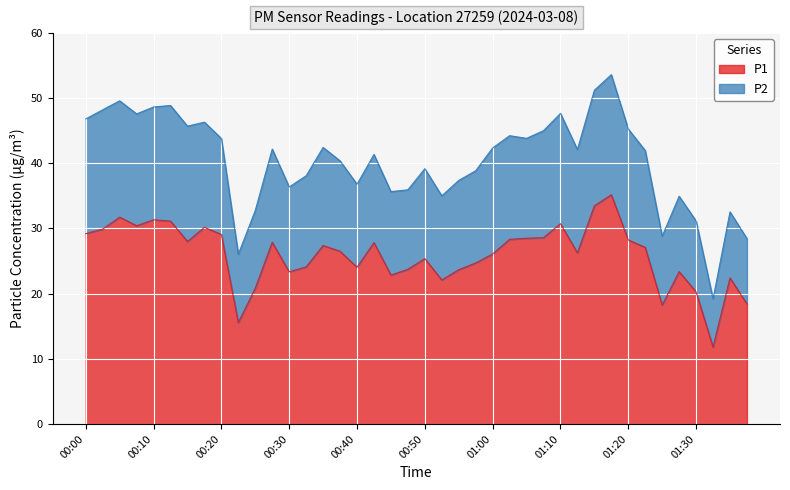

What is the maximum value shown in the chart?

35.2